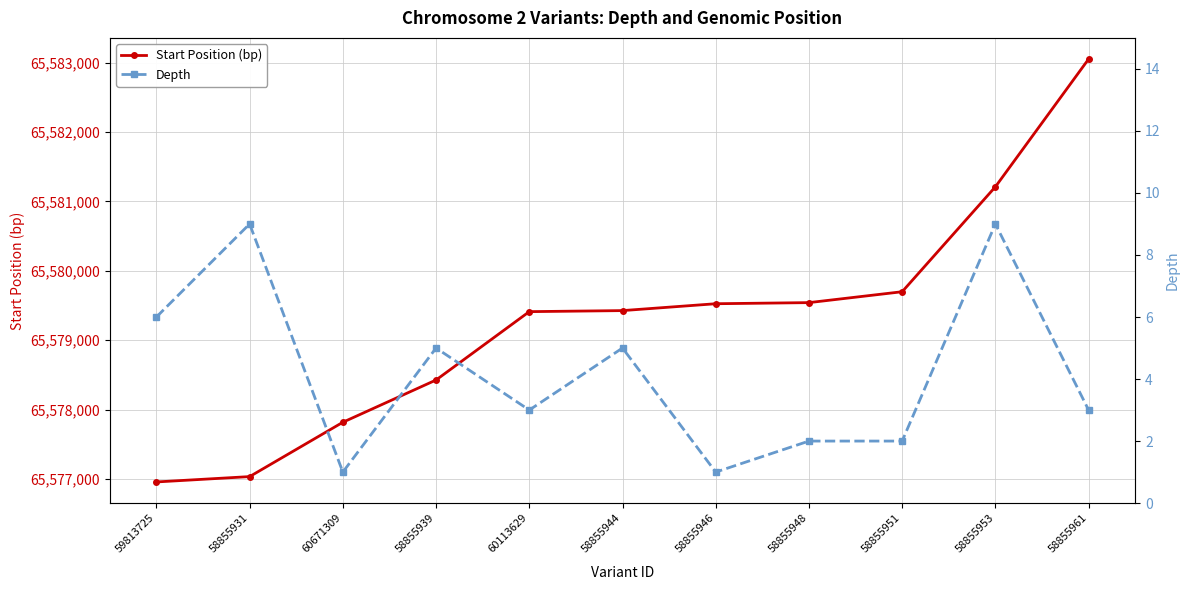

Between 58855946 and 60113629, which is larger?

58855946